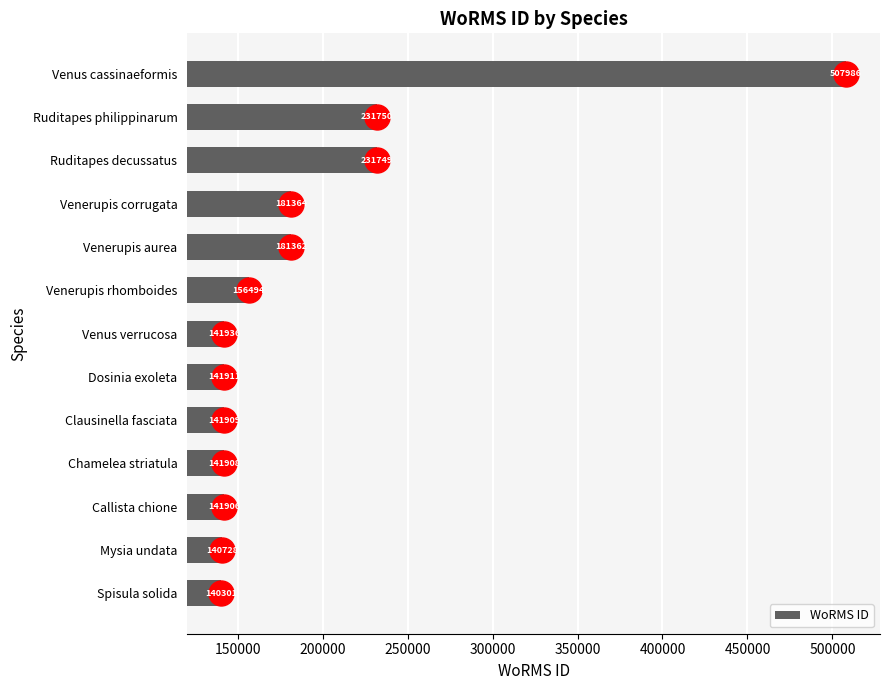

What is the sum of all values?

2481304